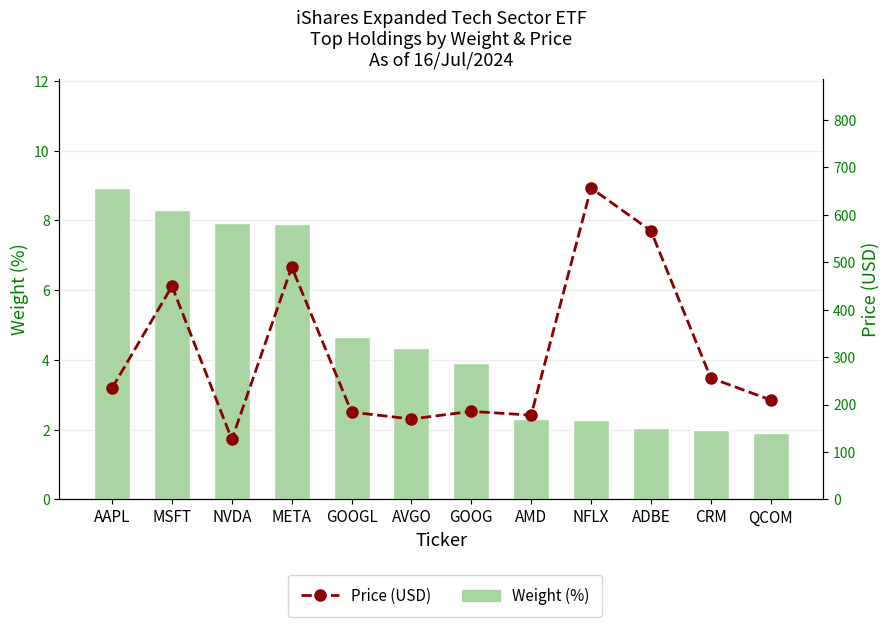

How many data points in Price (USD) are above 234?

6